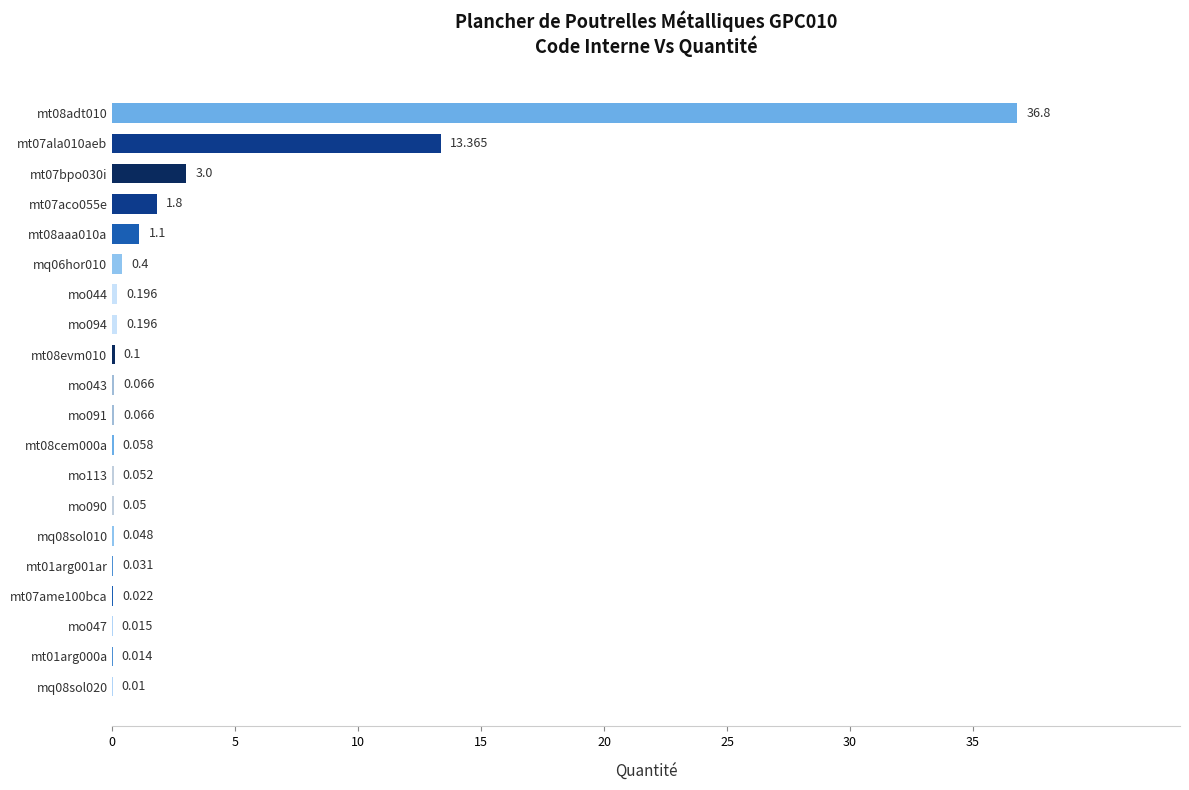

At which label is the value closest to 18?

mt07ala010aeb